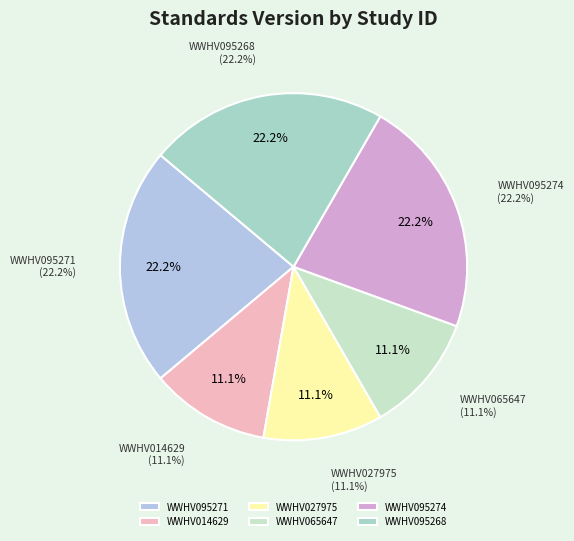

Is there a majority slice in this chart?

No